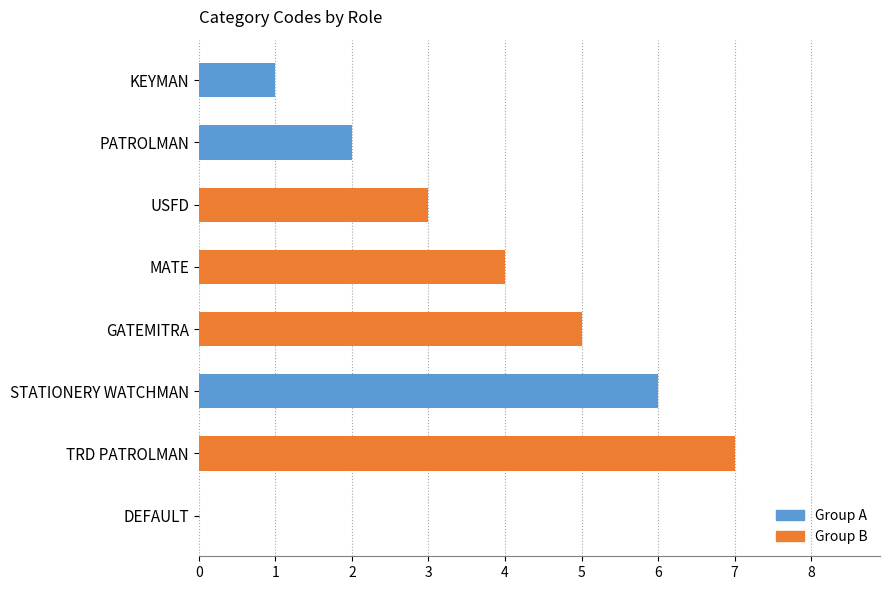

Reading left to right, what are all the values shown in this chart?

1	2	3	4	5	6	7	0